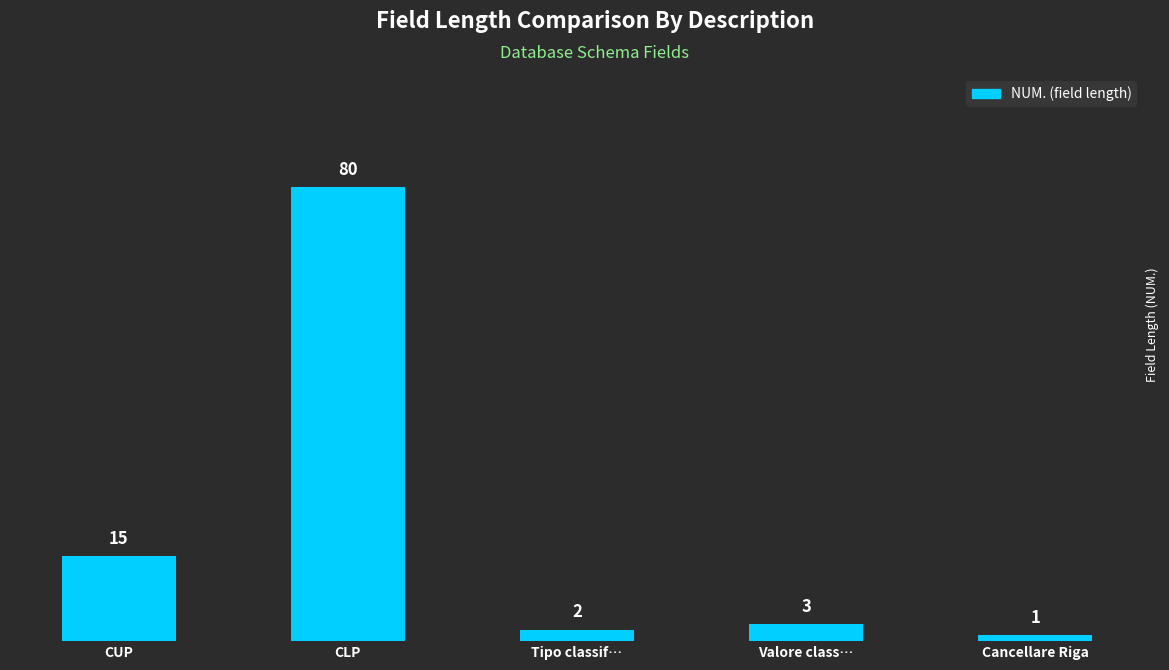

What is the label of the 5th bar from the left?

Cancellare Riga